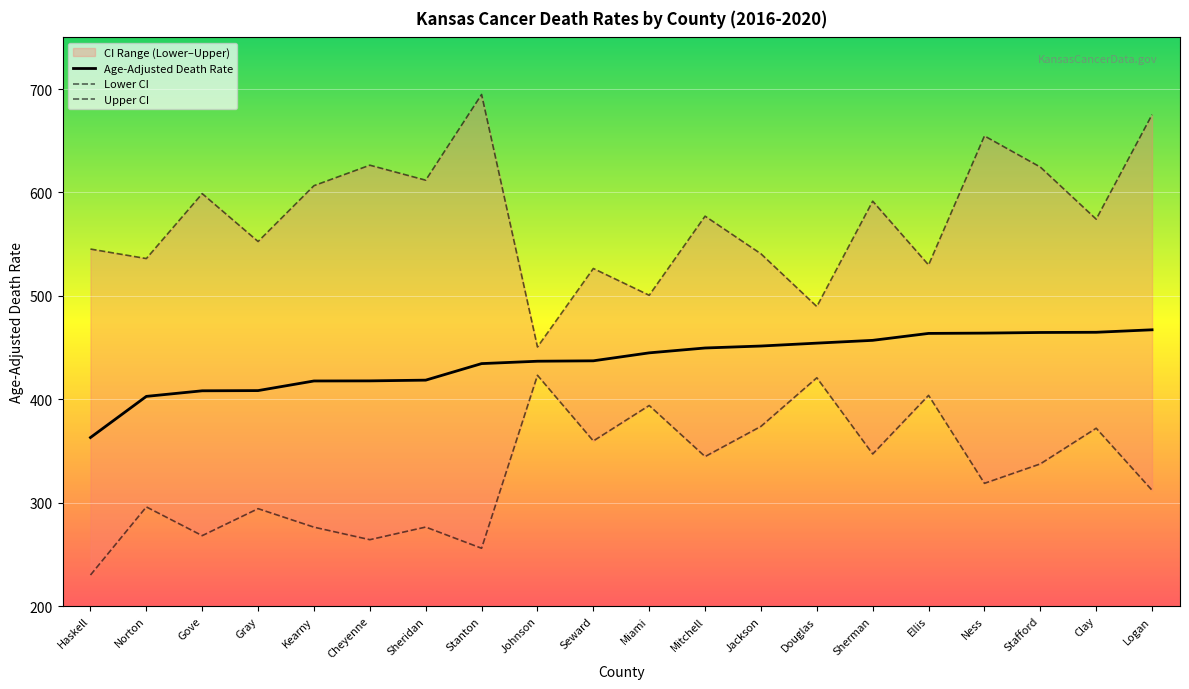

How many data points in Age-Adjusted Death Rate are above 444?

10